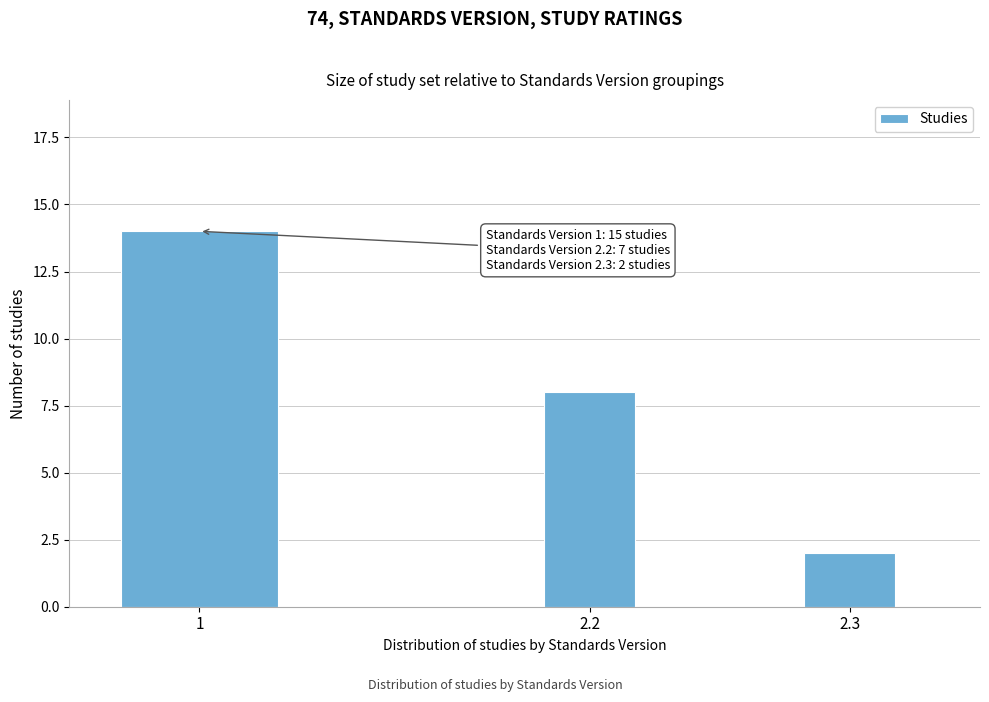

Reading left to right, extract all data points from this chart.

14	8	2